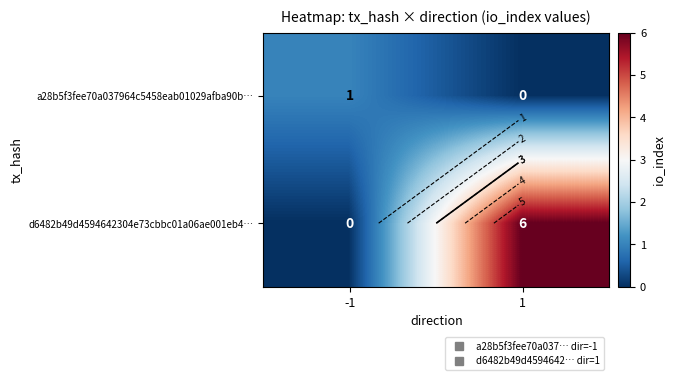

What is the sum of all d6482b49d4594642304e73cbbc01a06ae001eb4… values?

6